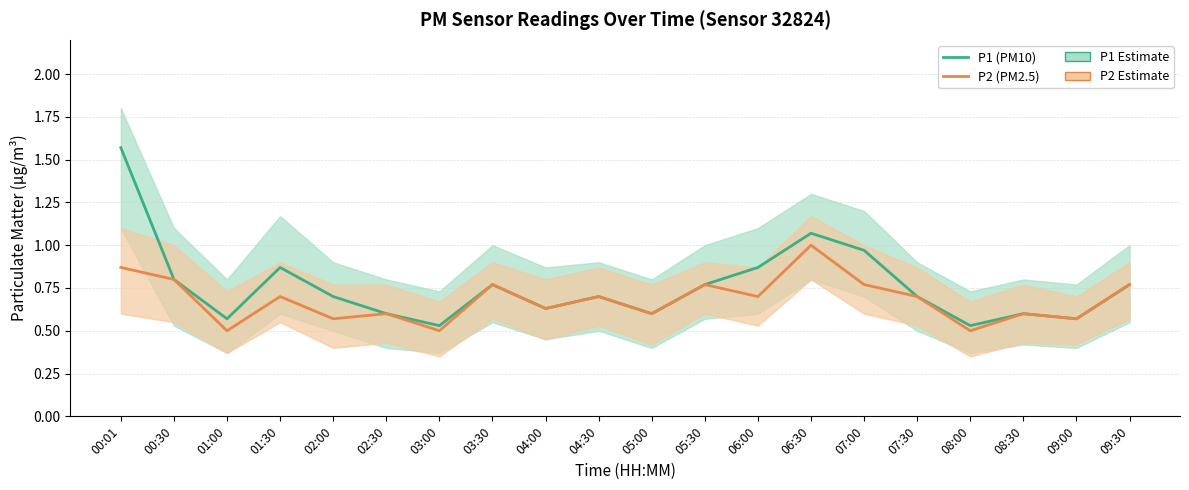

True or false: P1 (PM10) and P2 (PM2.5) intersect in this chart.

False